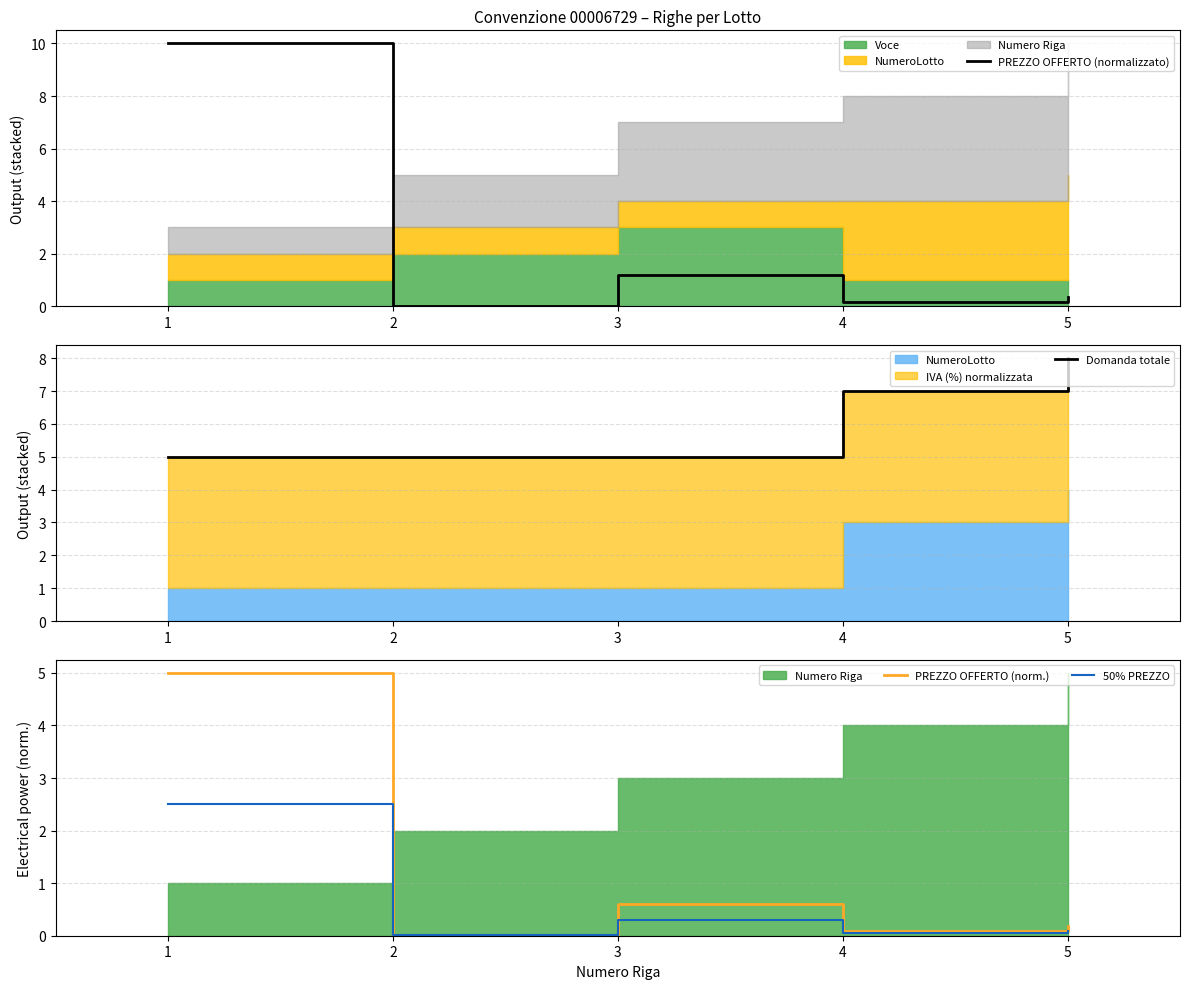

Is it true that Domanda totale equals 2.8 at 1?

False